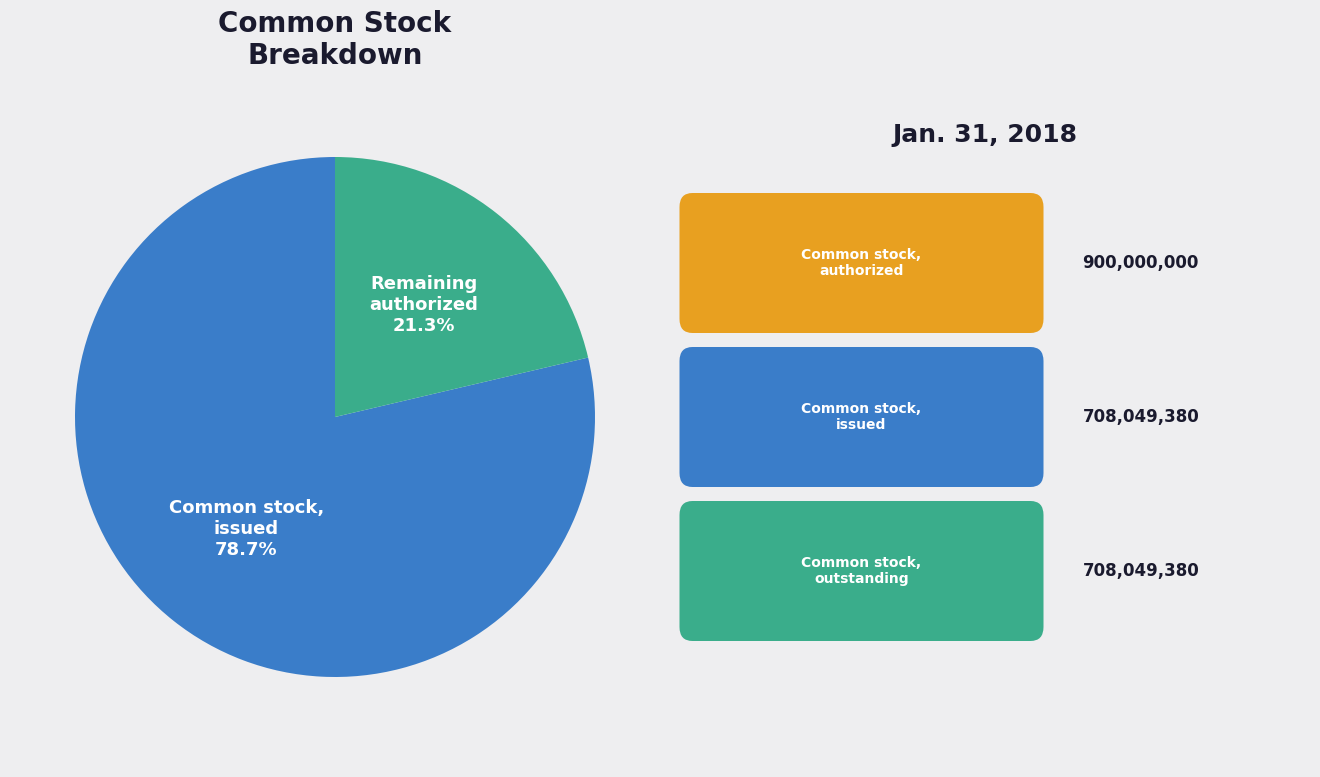

Does any single category account for the majority?

Yes